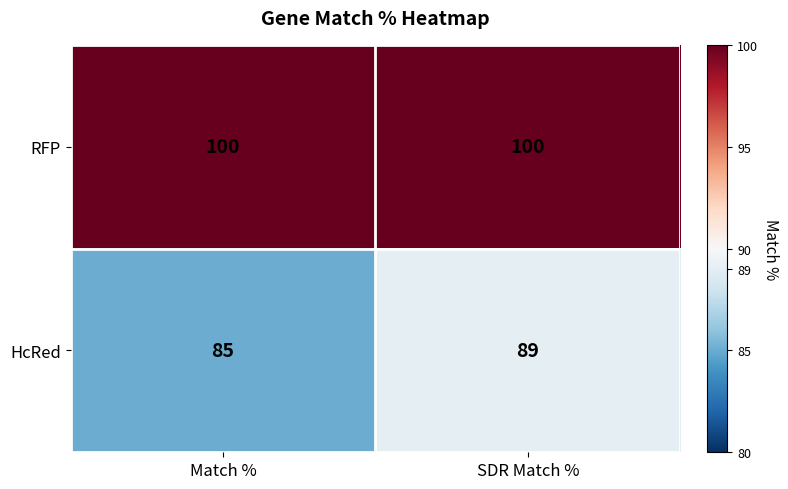

Between Match % and SDR Match %, which series saw the biggest shift?

HcRed